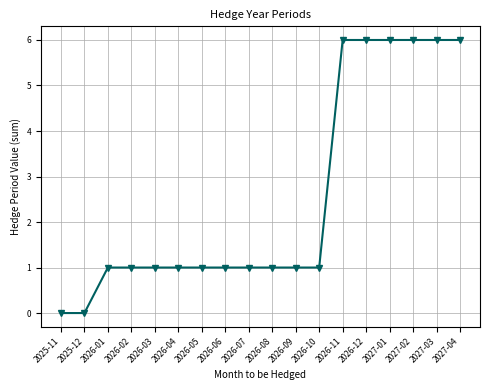

Between 2026-04 and 2025-12, which is larger?

2026-04